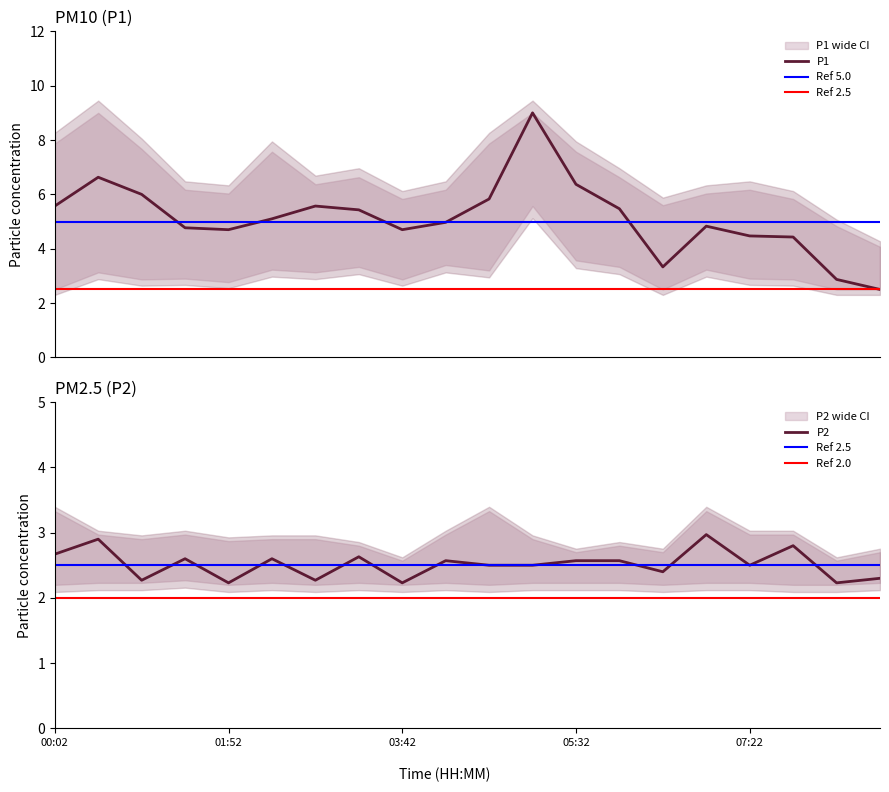

What is the difference between the P1 values at 01:24 and 05:59?

0.7